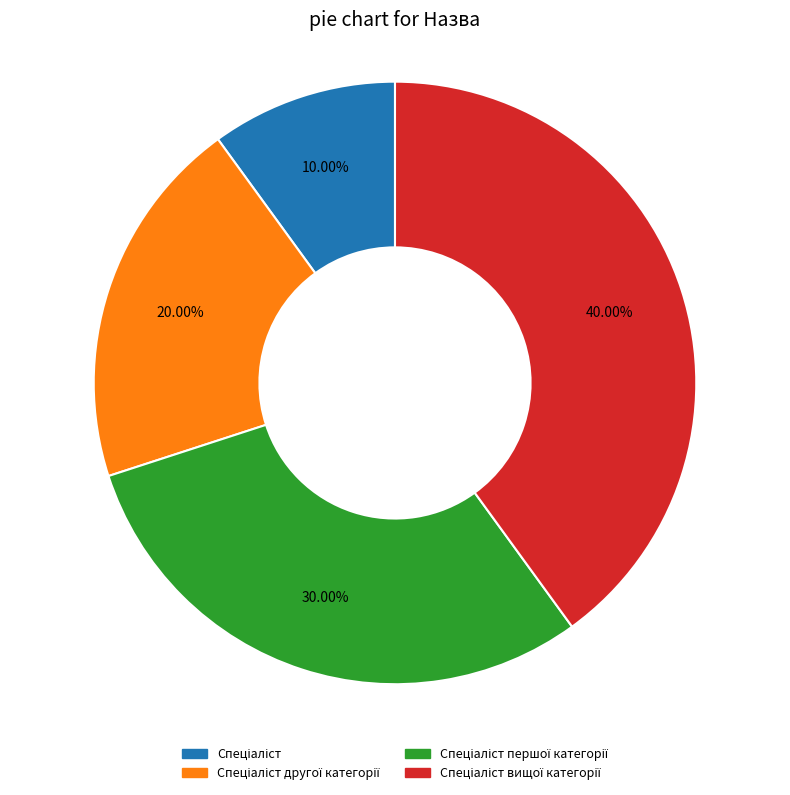

Is there a majority slice in this chart?

No